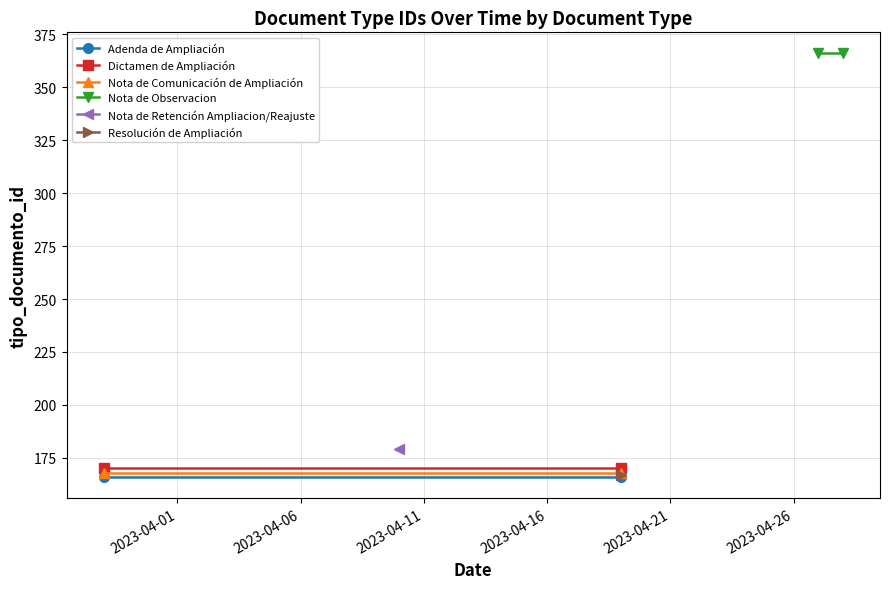

What is the sum of the Dictamen de Ampliación values at 2023-04-06 and 2023-04-01?

340